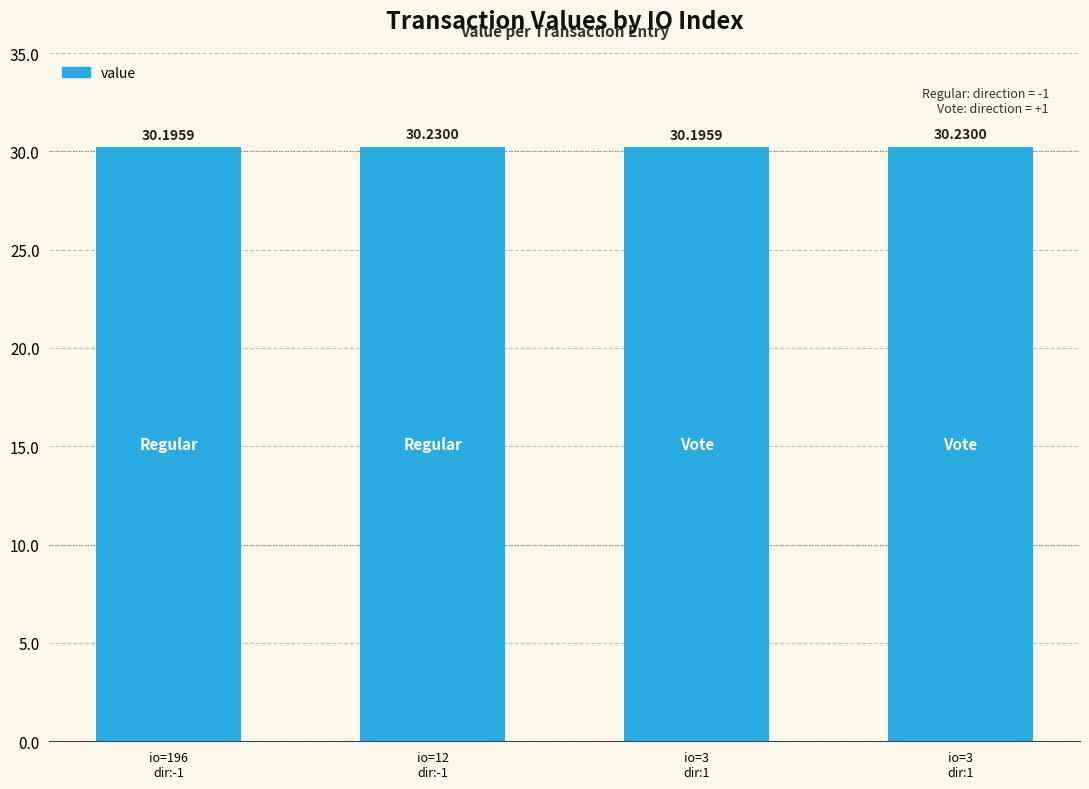

What is the value of the 3rd bar from the left?

30.2